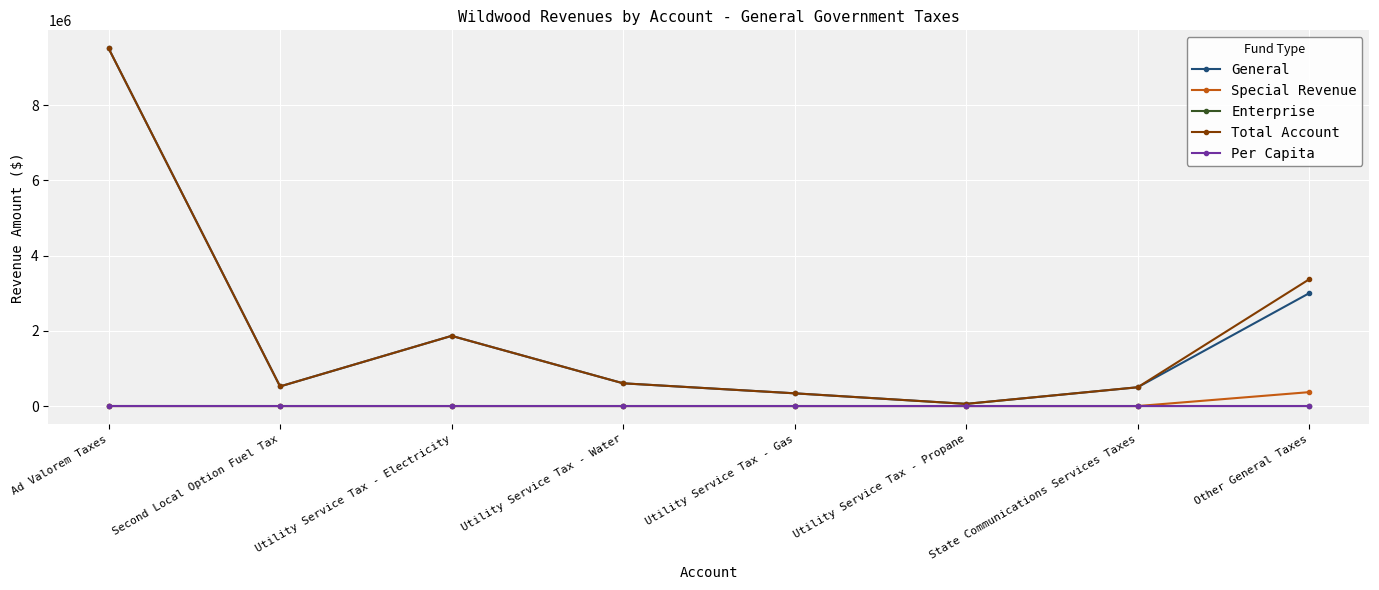

At which category is the sum across all series the highest?

Ad Valorem Taxes